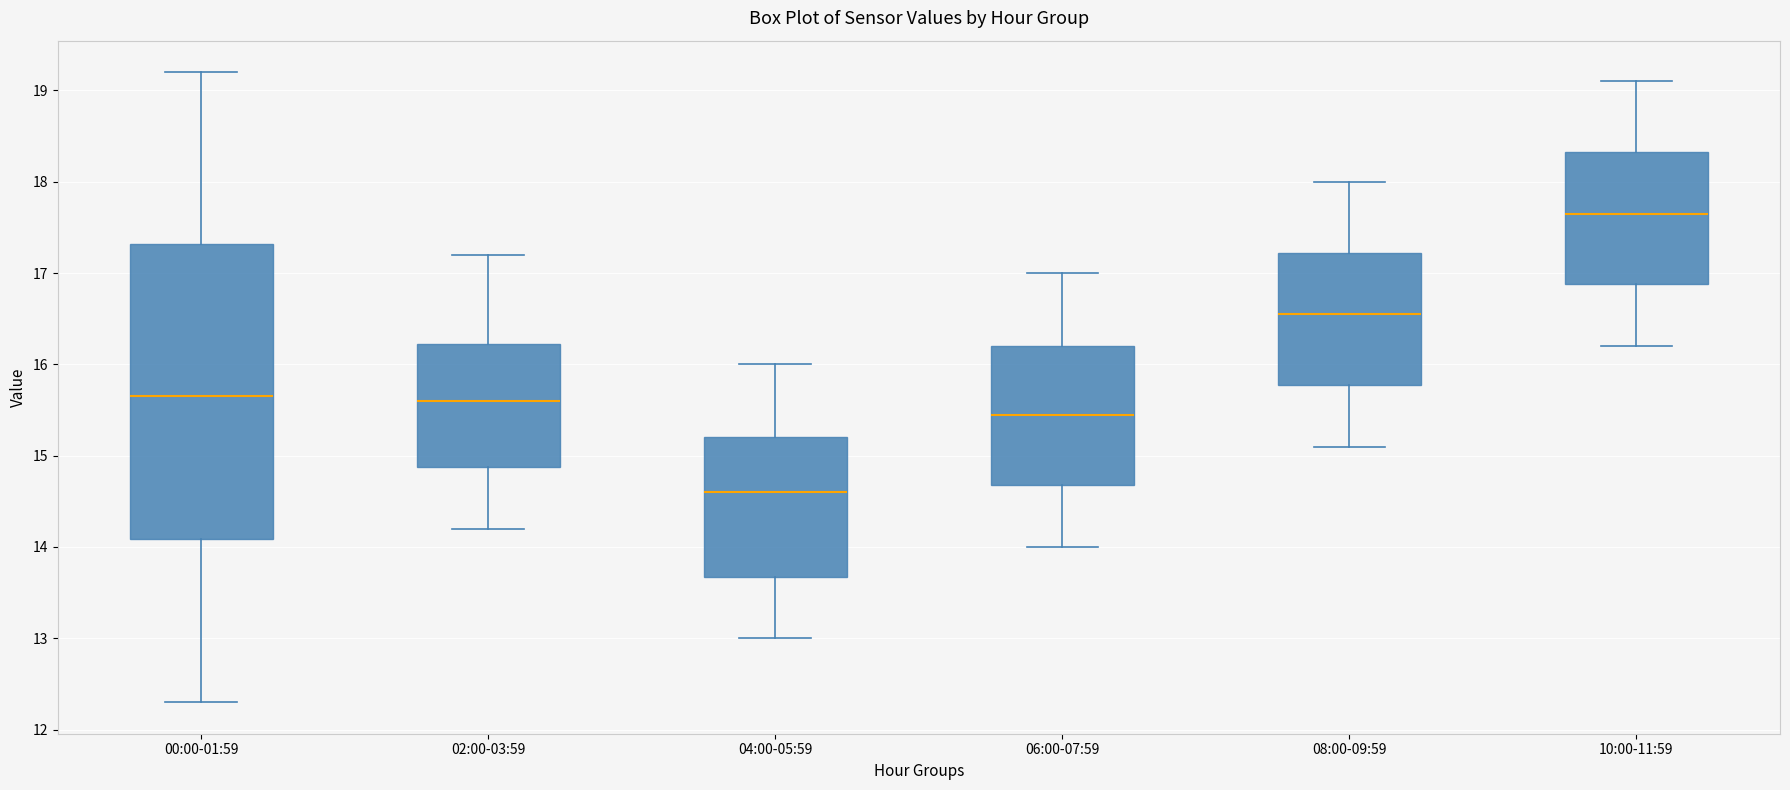

Where does the lower whisker of the box for 04:00-05:59 end on the y-axis? The values are not printed on the chart, so give them approximately, as read against the axis.

13.0